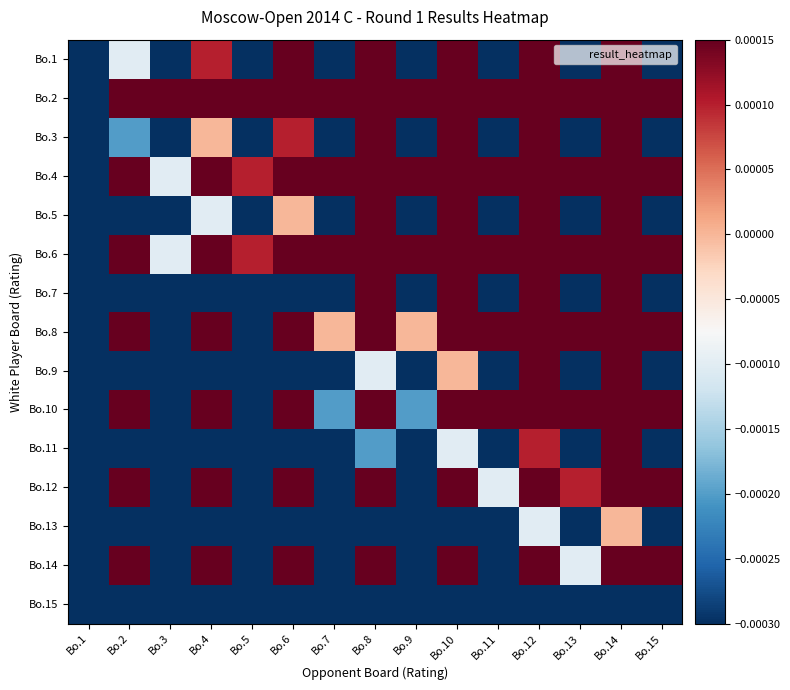

Between Bo.5 and Bo.15, which series saw the biggest shift?

Bo.8